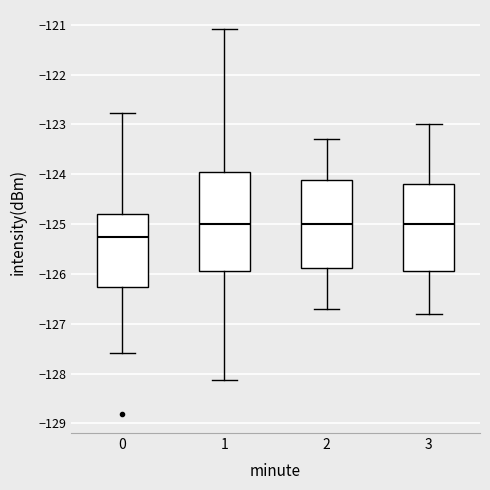

Reading left to right, read every box against the y-axis: the position of its median line, the range the box covers, and the ends of its whiskers. The values are not printed on the chart, so give them approximately, as read against the axis.

0: median -125.3, box -126.3 to -124.8, whiskers -127.6 to -122.8
1: median -125.0, box -125.9 to -123.9, whiskers -128.1 to -121.1
2: median -125.0, box -125.9 to -124.1, whiskers -126.7 to -123.3
3: median -125.0, box -125.9 to -124.2, whiskers -126.8 to -123.0